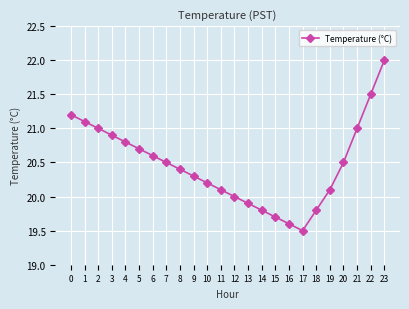

At which label is the value closest to 20?

12